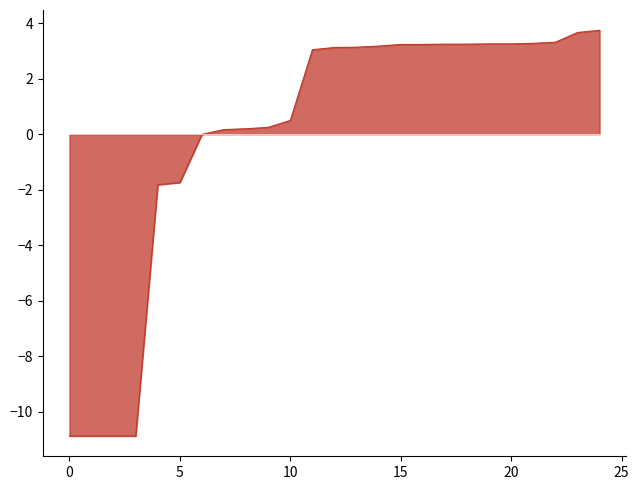

What is the minimum value shown in the chart?

-10.9